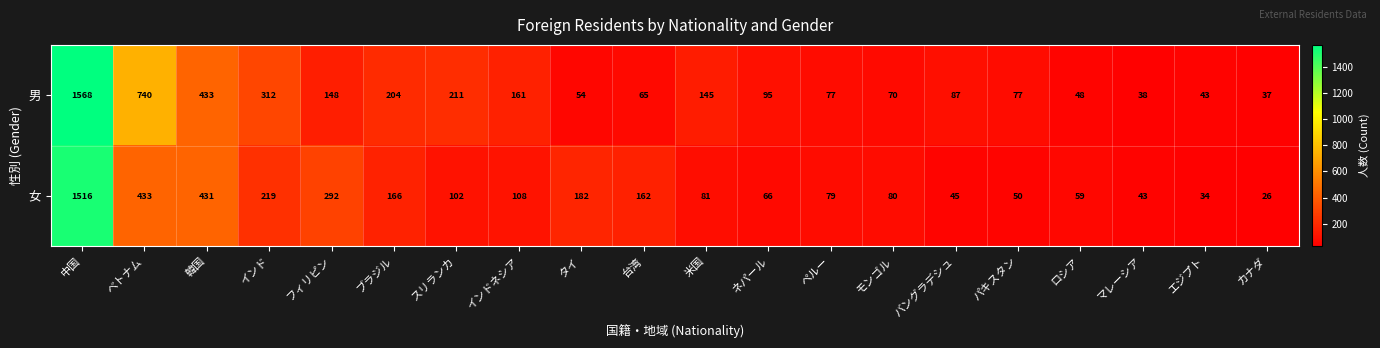

What is the difference between the highest and lowest values at ロシア?

11